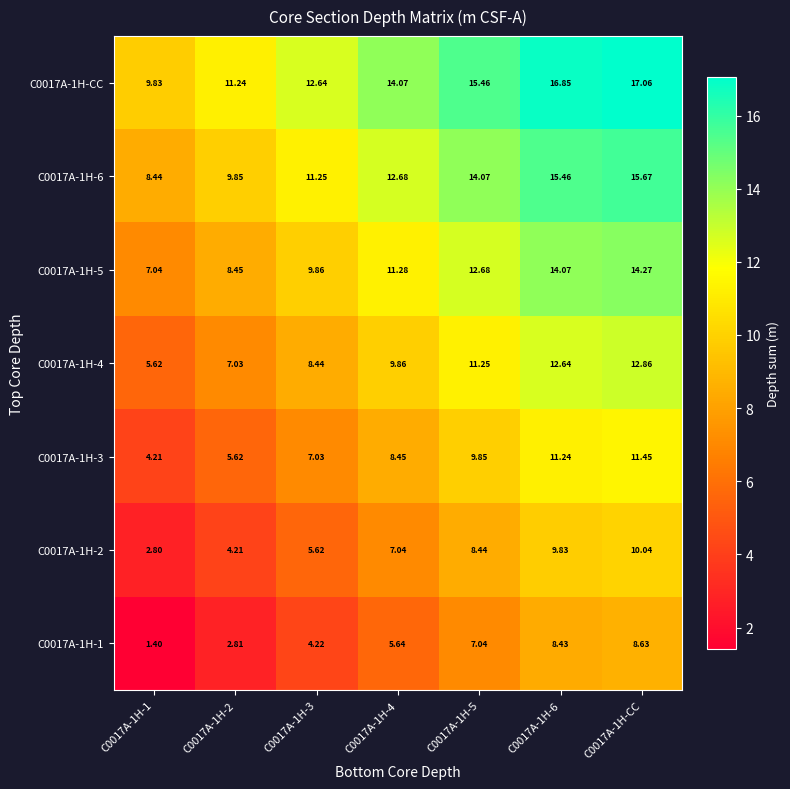

Rank the series by their maximum value, from lowest to highest.

C0017A-1H-1, C0017A-1H-2, C0017A-1H-3, C0017A-1H-4, C0017A-1H-5, C0017A-1H-6, C0017A-1H-CC